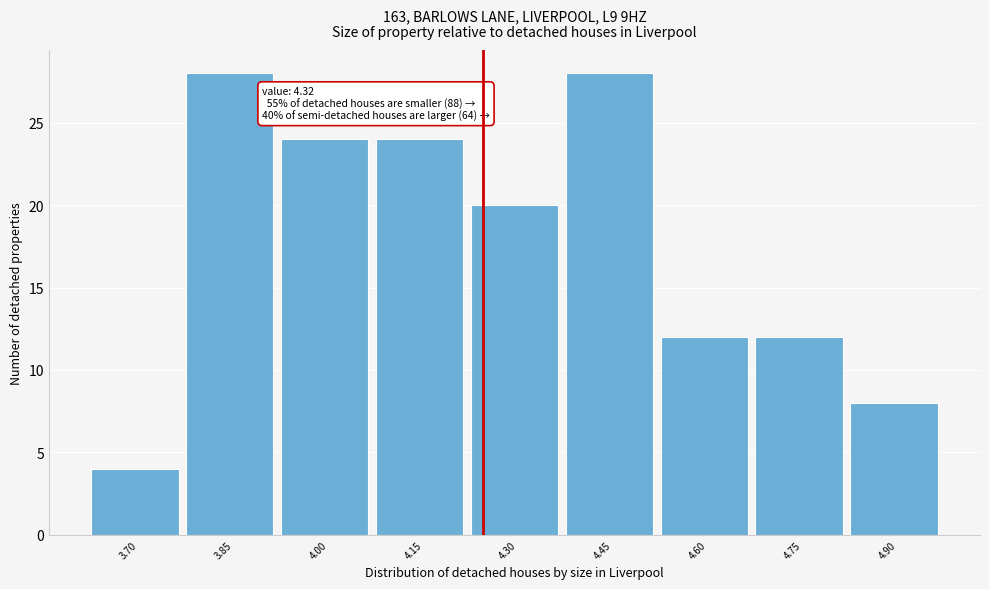

Reading right to left, list all the values displayed in this chart.

4.90=8	4.75=12	4.60=12	4.45=28	4.30=20	4.15=24	4.00=24	3.85=28	3.70=4